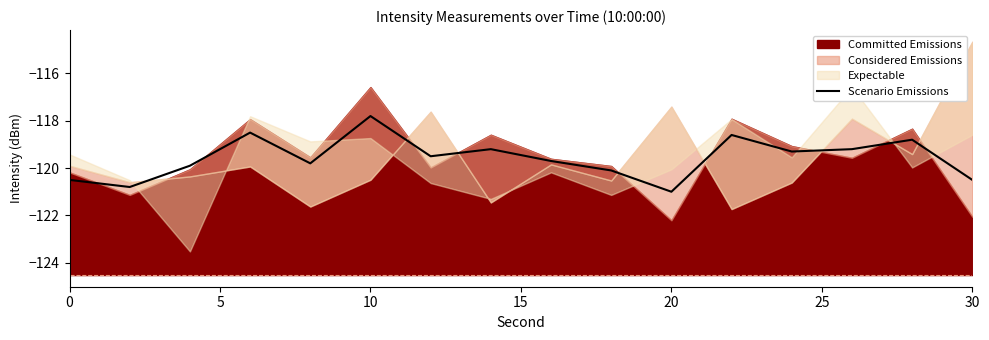

True or false: Scenario Emissions has a value of -120.5 at 0.

True